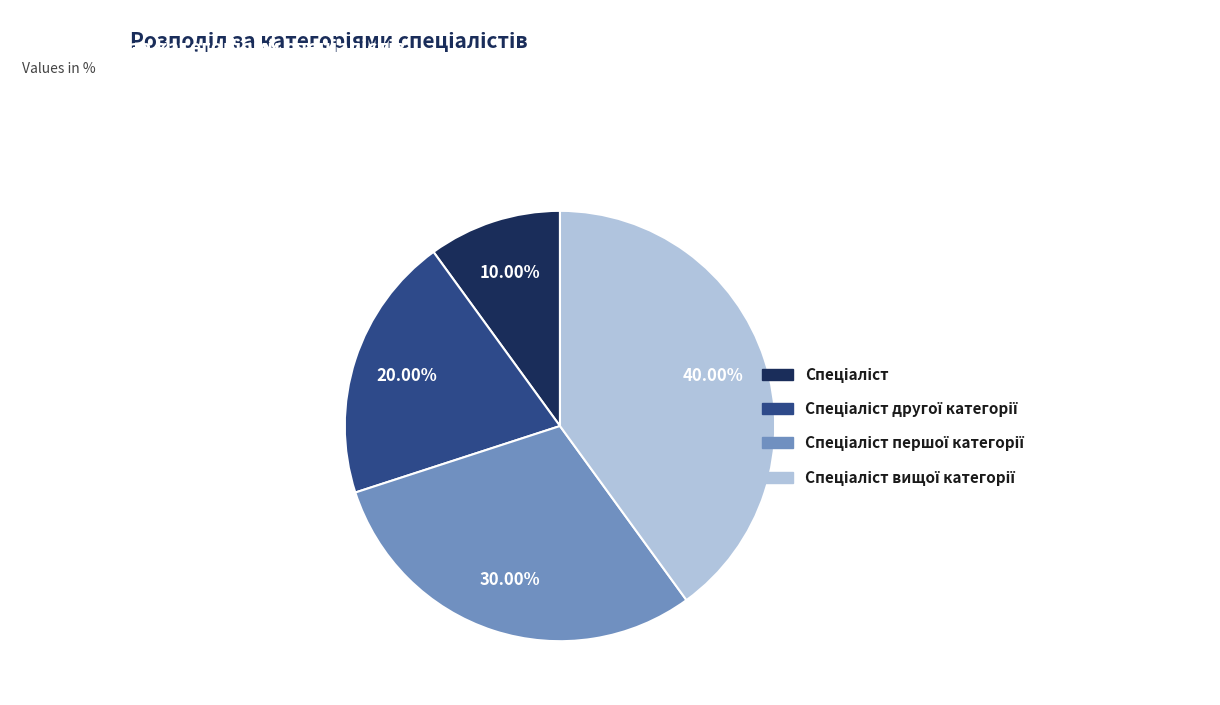

How many segments does this pie chart have?

4